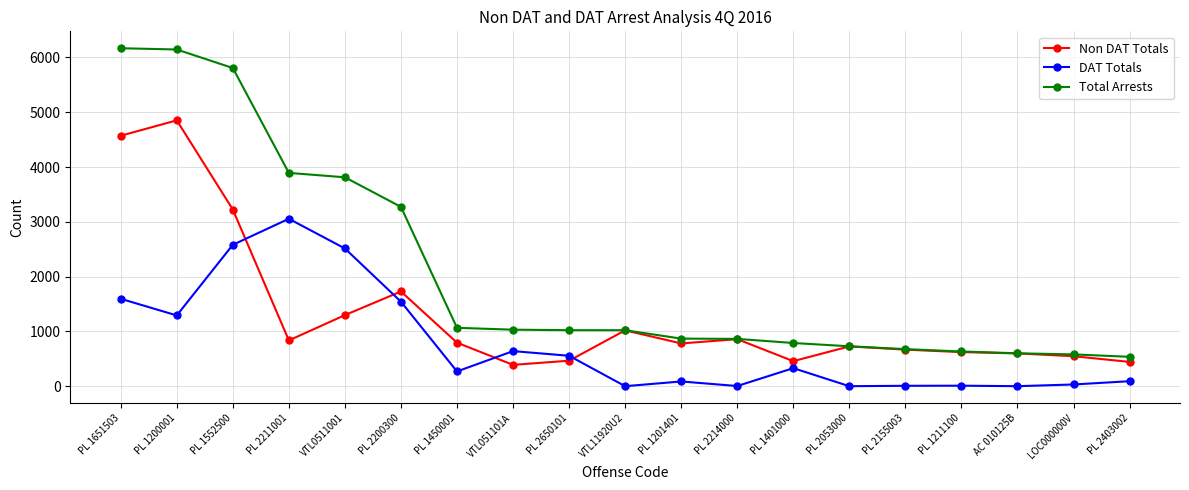

What is the label of the 13th point from the right?

PL 1450001